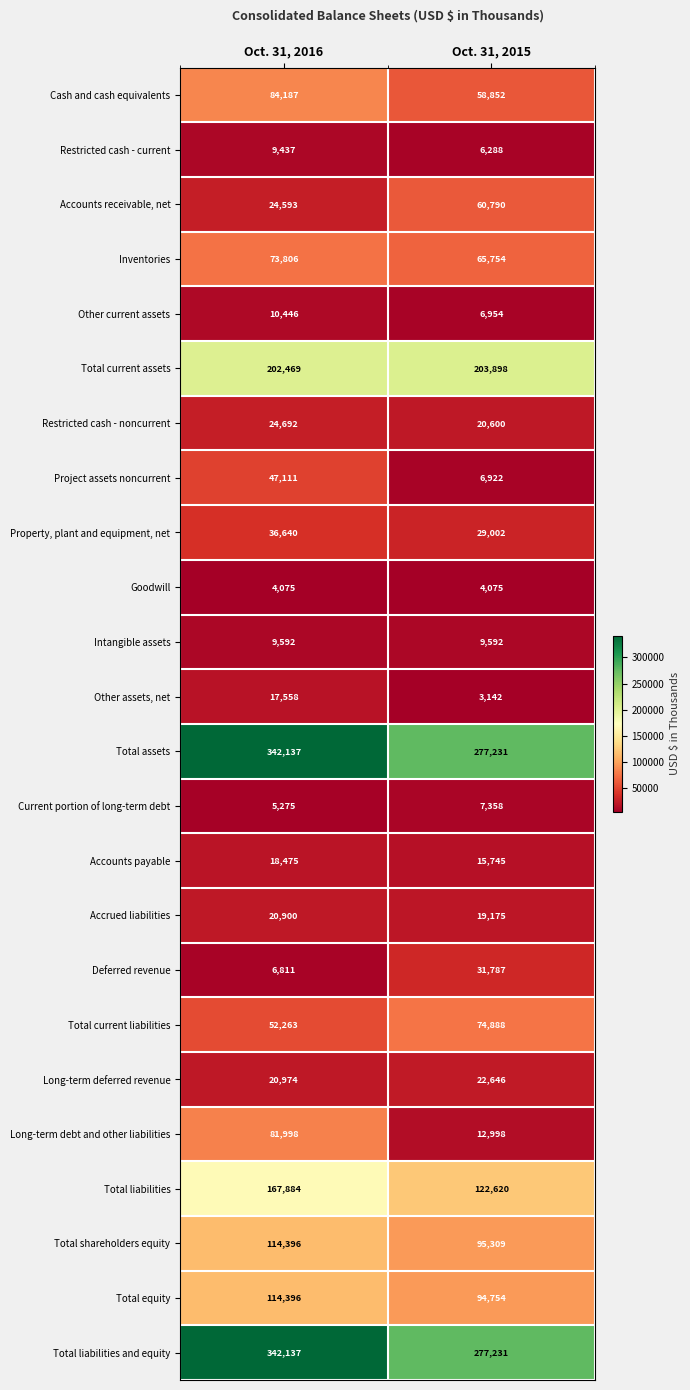

At which category is the sum across all series the highest?

Oct. 31, 2016